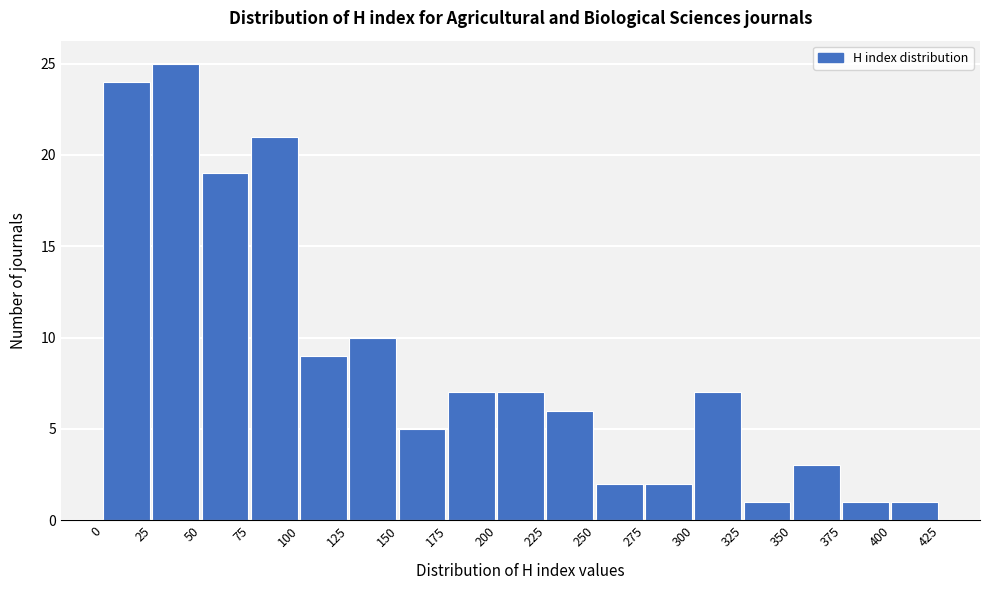

Reading left to right, list every bar in this chart as the range it spans on the x-axis followed by its height. The values are not printed on the chart, so give them approximately, as read against the axis.

0 to 25: 24
25 to 50: 25
50 to 75: 19
75 to 100: 21
100 to 125: 9
125 to 150: 10
150 to 175: 5
175 to 200: 7
200 to 225: 7
225 to 250: 6
250 to 275: 2
275 to 300: 2
300 to 325: 7
325 to 350: 1
350 to 375: 3
375 to 400: 1
400 to 425: 1